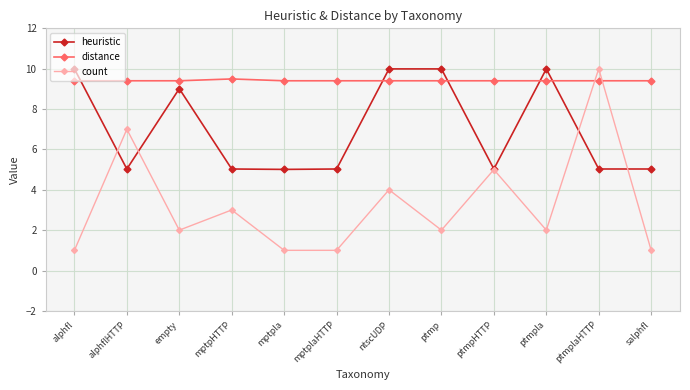

What is the sum of the count values at ptmpHTTP and ptmp?

7.0